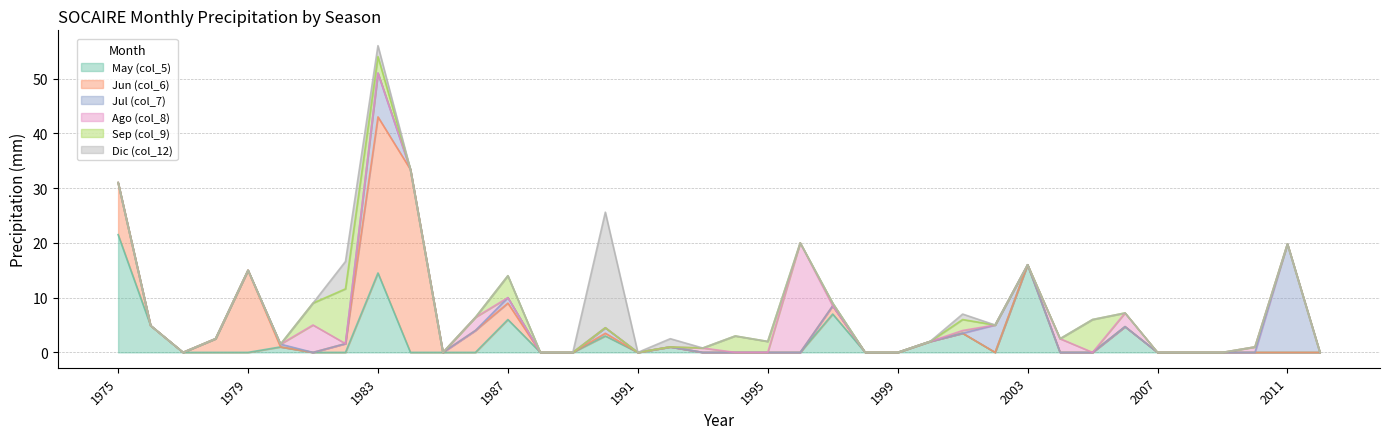

True or false: Dic (col_12) and May (col_5) cross at least once.

True